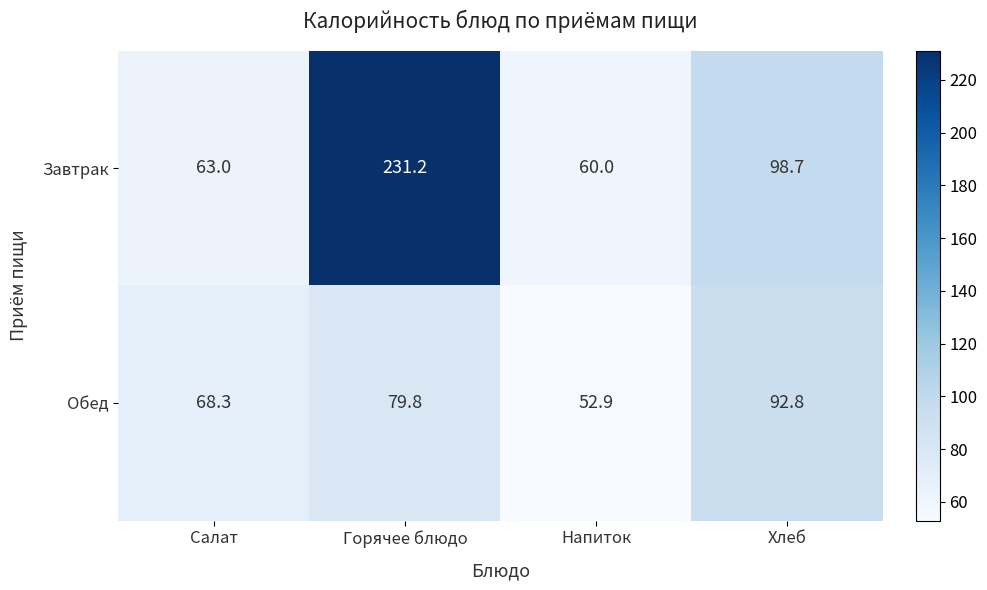

Count the number of data series in this chart.

2